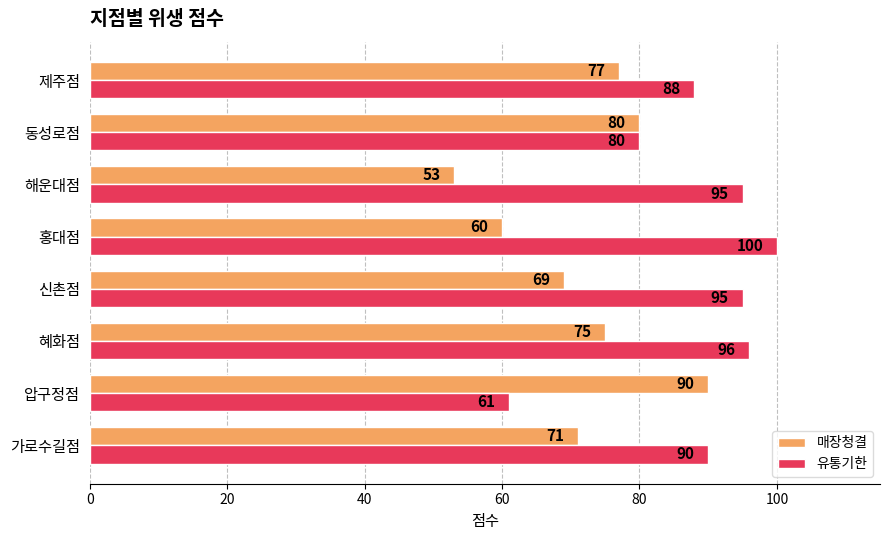

Which series has the largest range (max minus min)?

유통기한